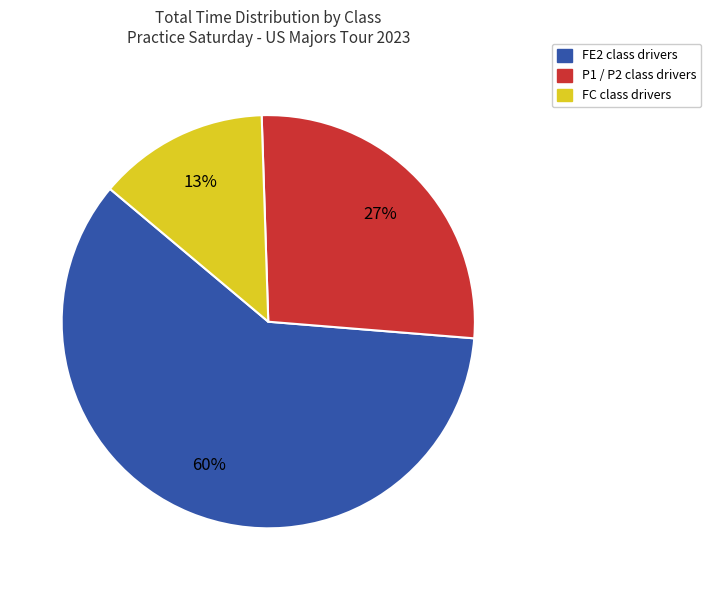

Is there a majority slice in this chart?

Yes